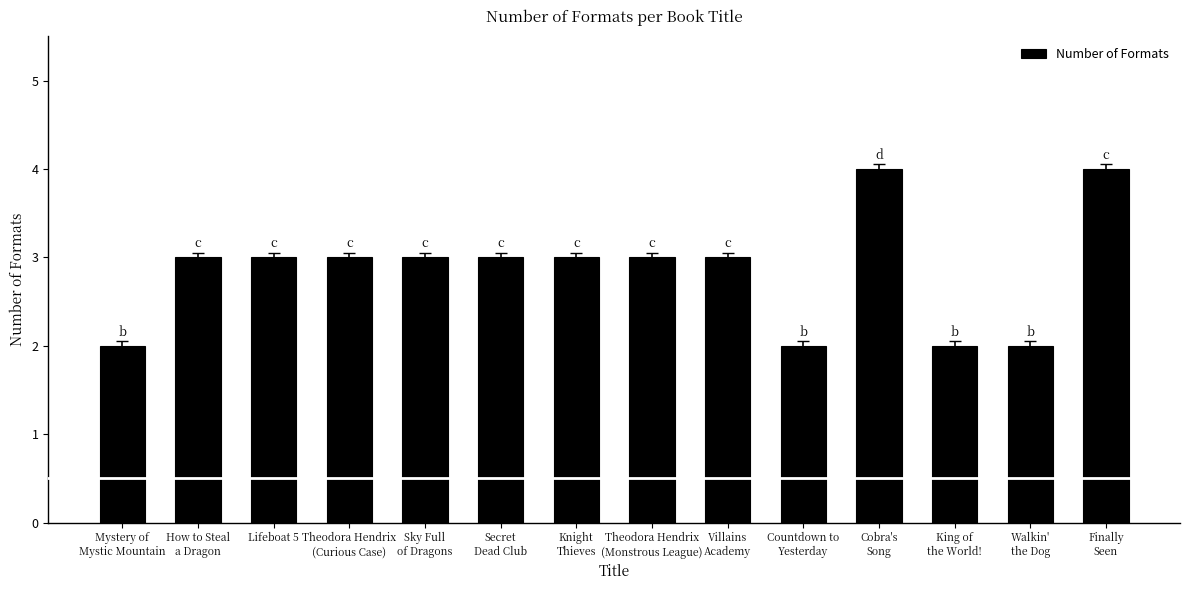

What is the greatest value displayed?

4